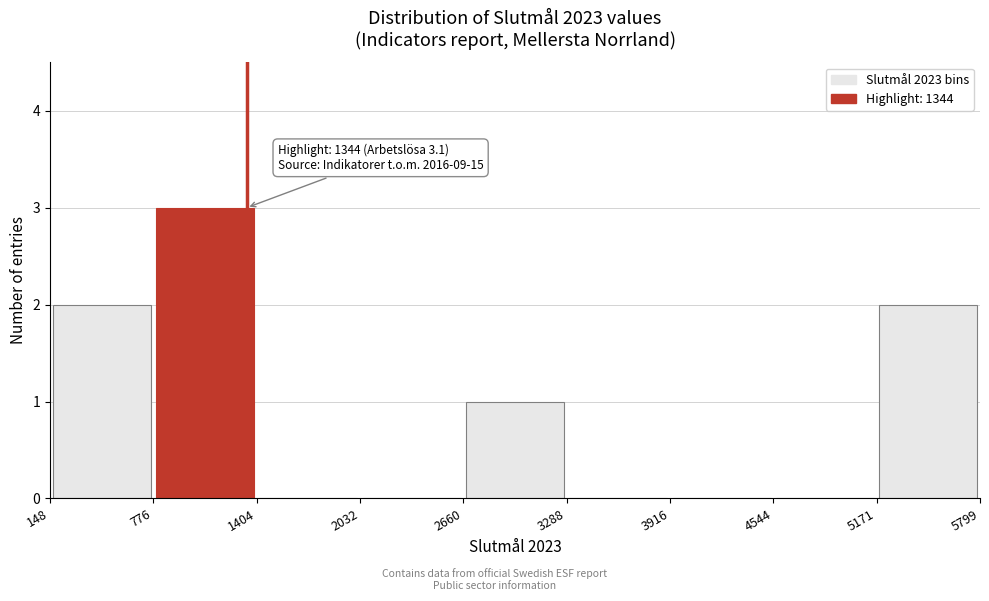

Over which range of the x-axis is the bar tallest?

776 to 1404